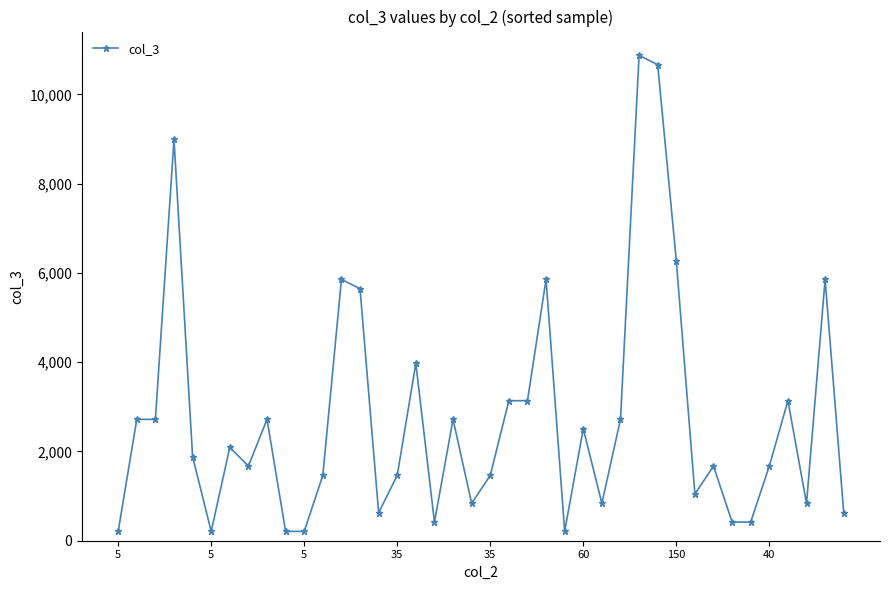

What is the greatest value displayed?

10874.9